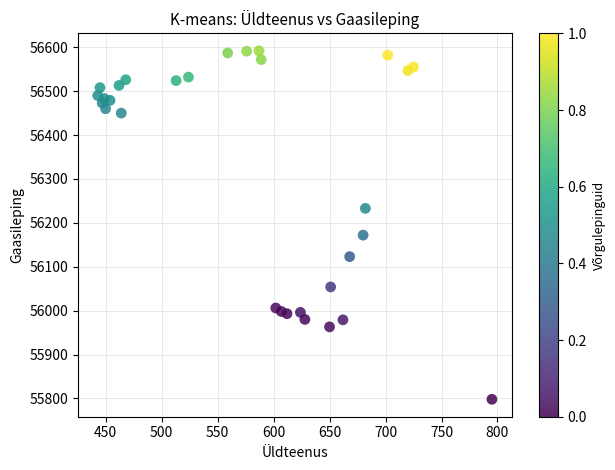

What Y value in the scatter plot is closest to 56195?

56172